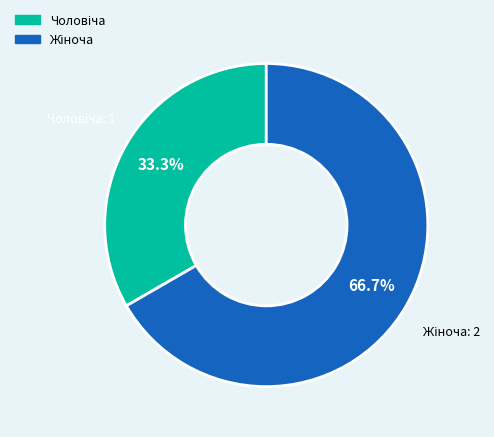

How many slices are in this pie chart?

2